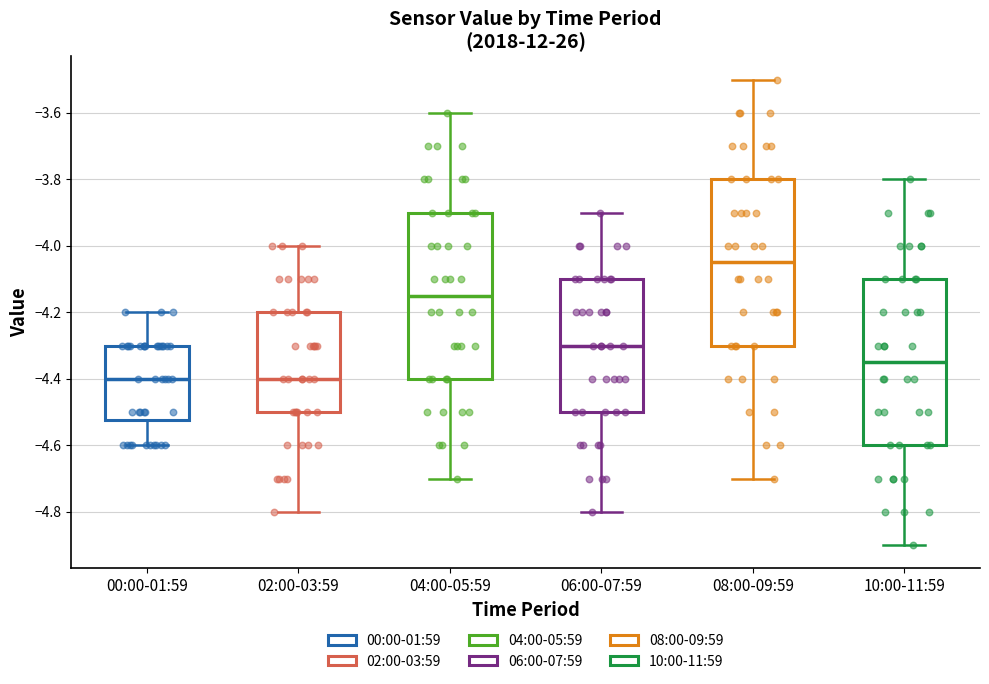

Which box's median line is the highest?

08:00-09:59